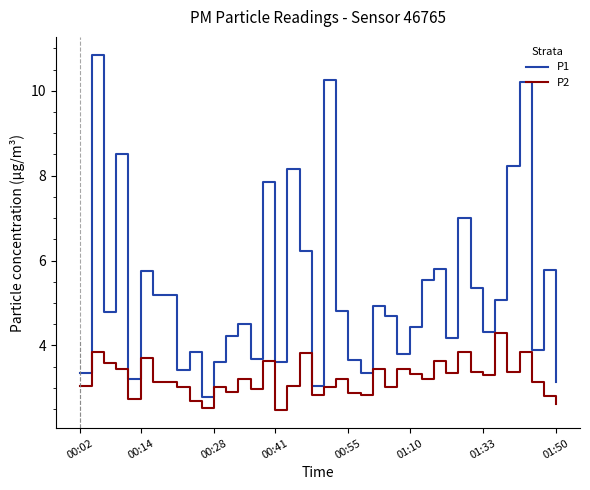

Which series has the largest total across all categories?

P1